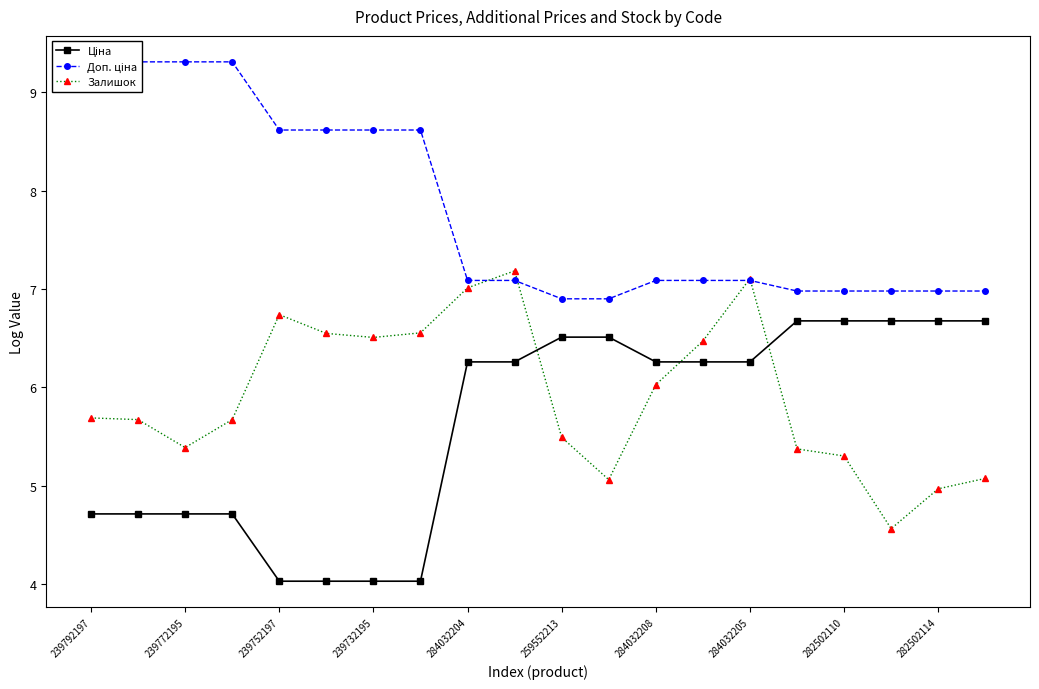

True or false: Залишок has a value of 6.7 at 239752197.

True